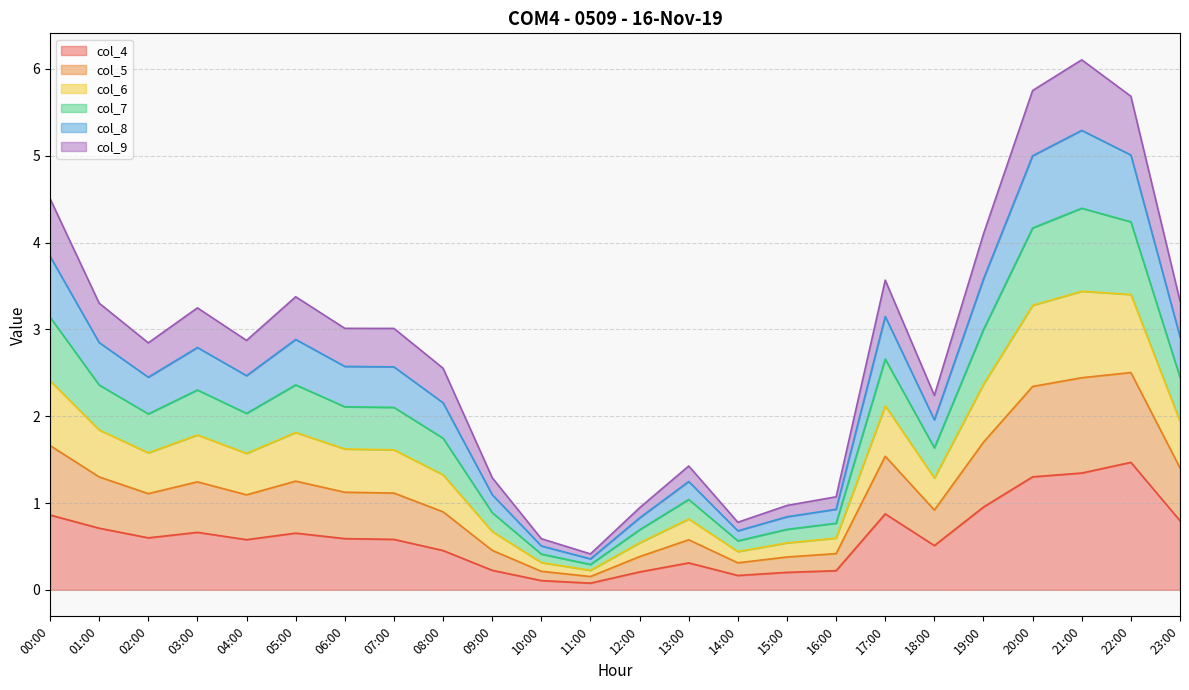

What is the total value across all series at 05:00?

3.4